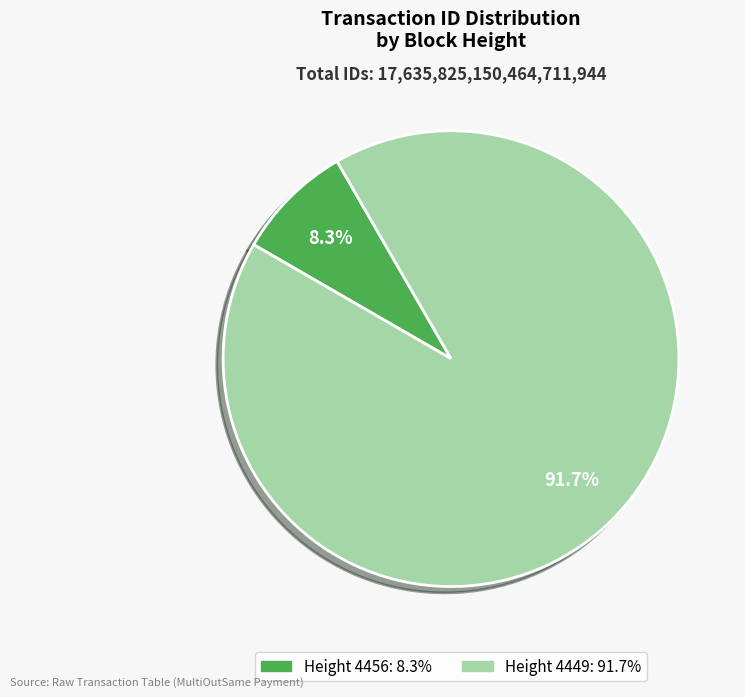

Count the number of slices in the pie.

2